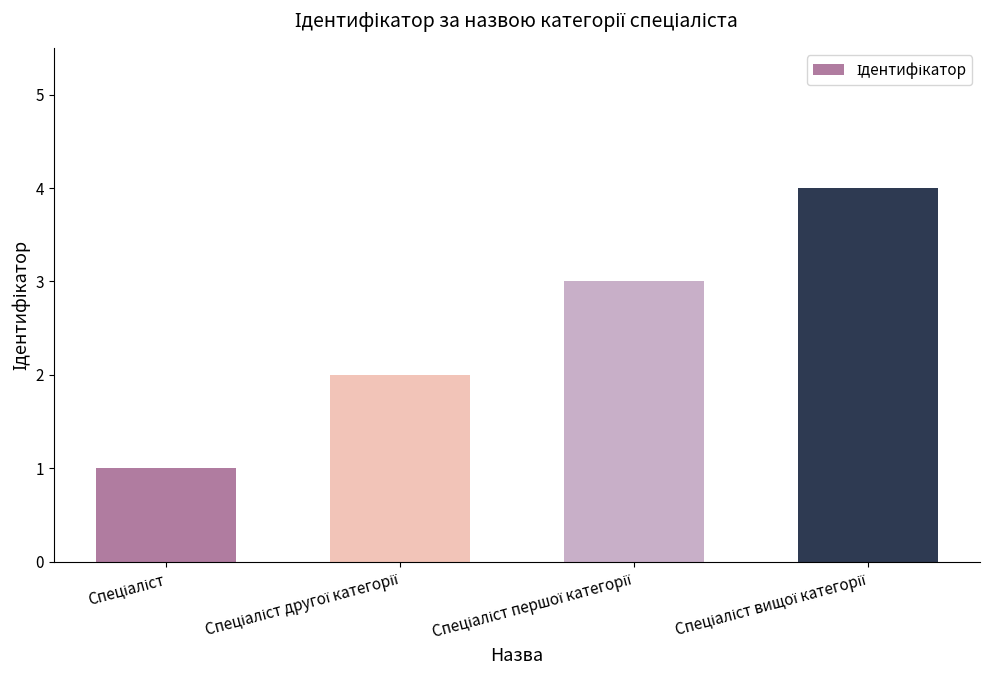

Are the bars grouped side by side (vs. stacked)?

No